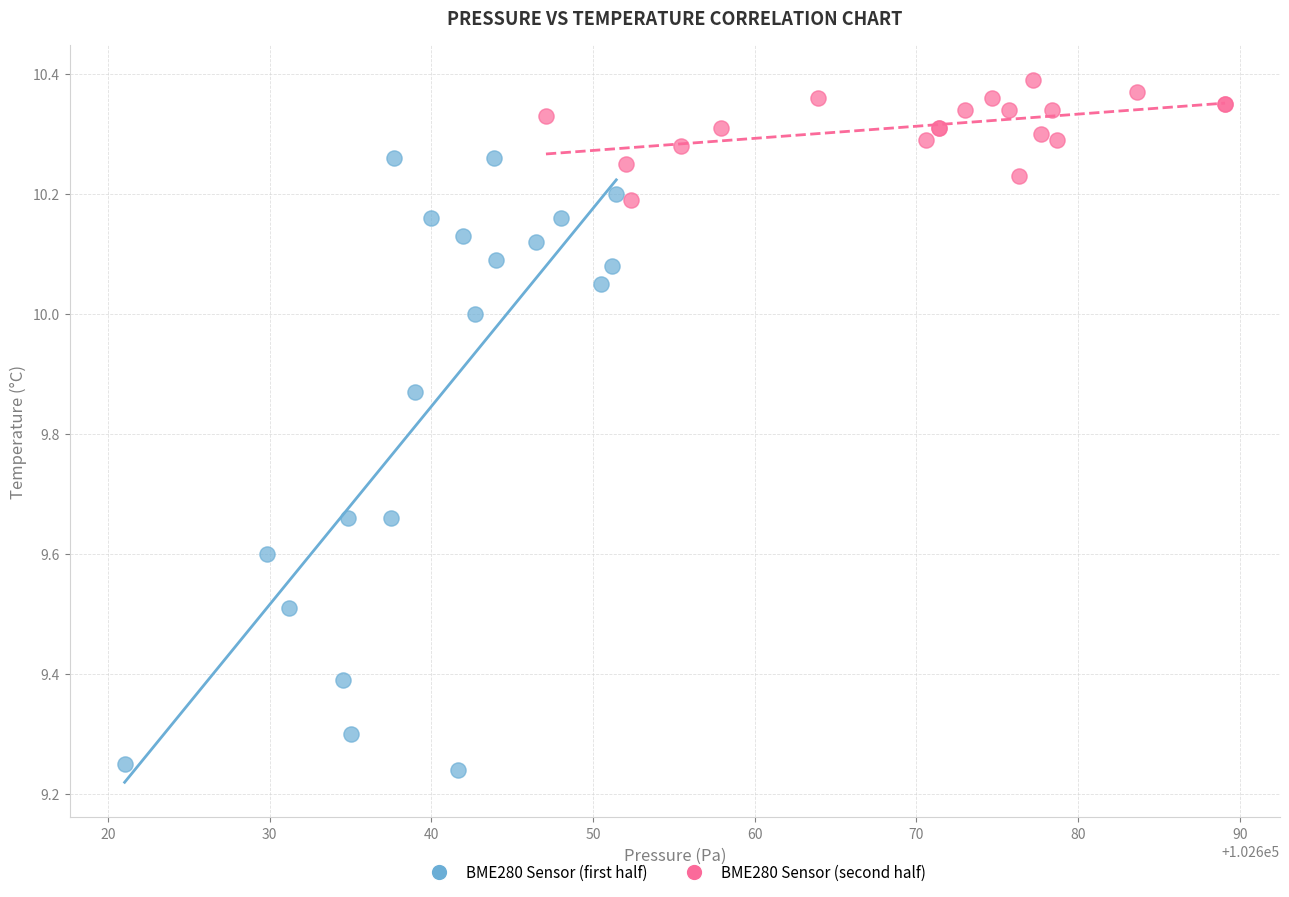

Which series reaches the minimum Y coordinate?

BME280 Sensor (first half)